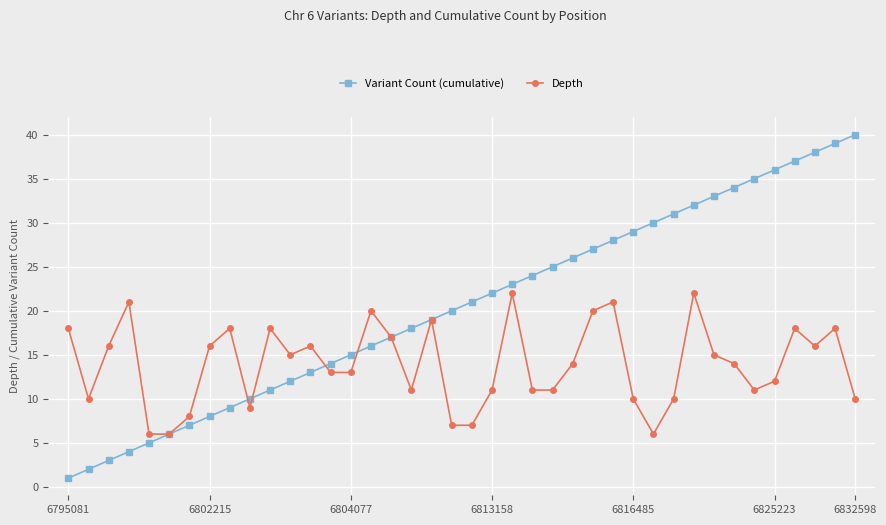

True or false: Depth and Variant Count (cumulative) cross at least once.

True